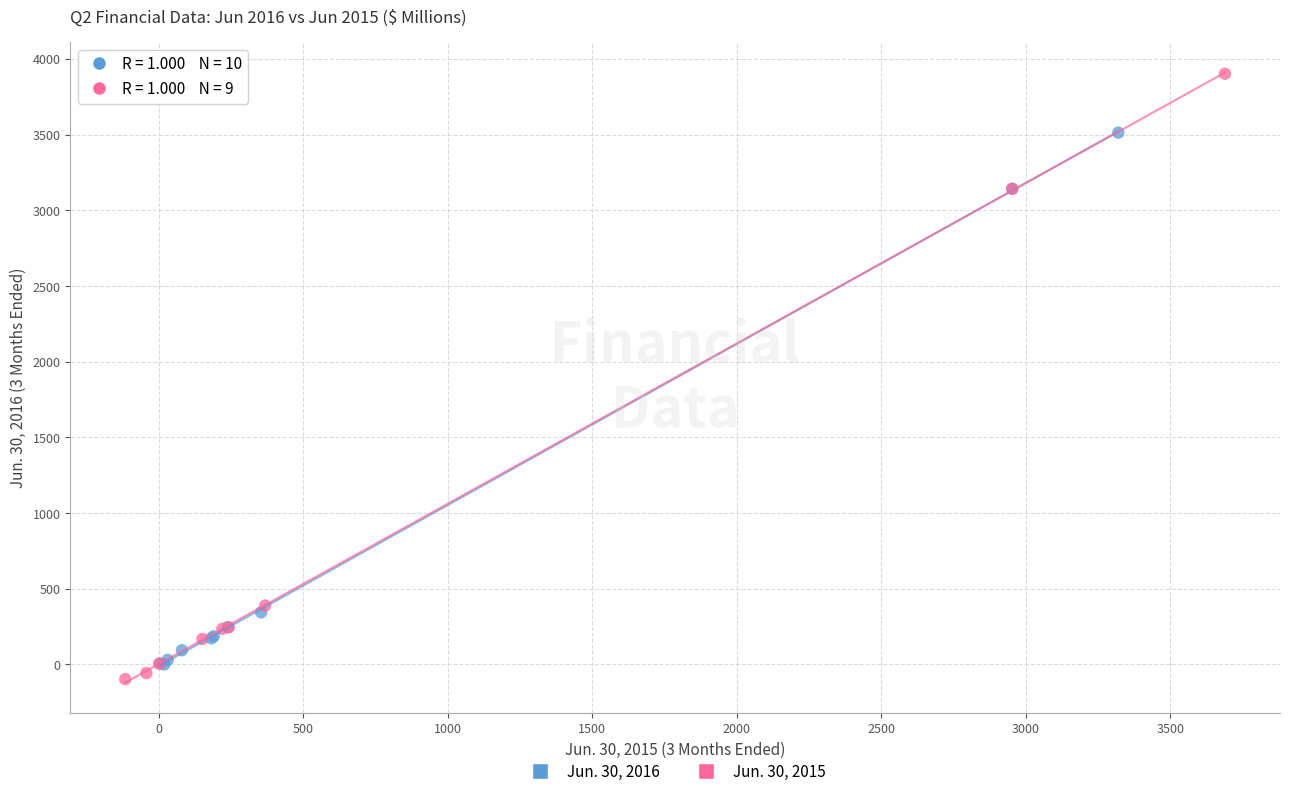

Which series has the widest spread of Y values?

Jun. 30, 2015